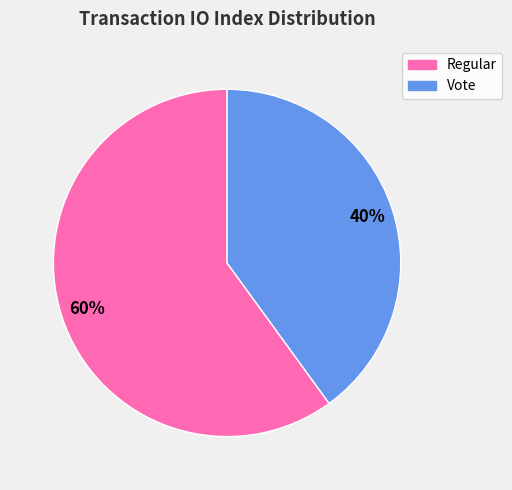

To the nearest percent, what is the average slice percentage?

50%